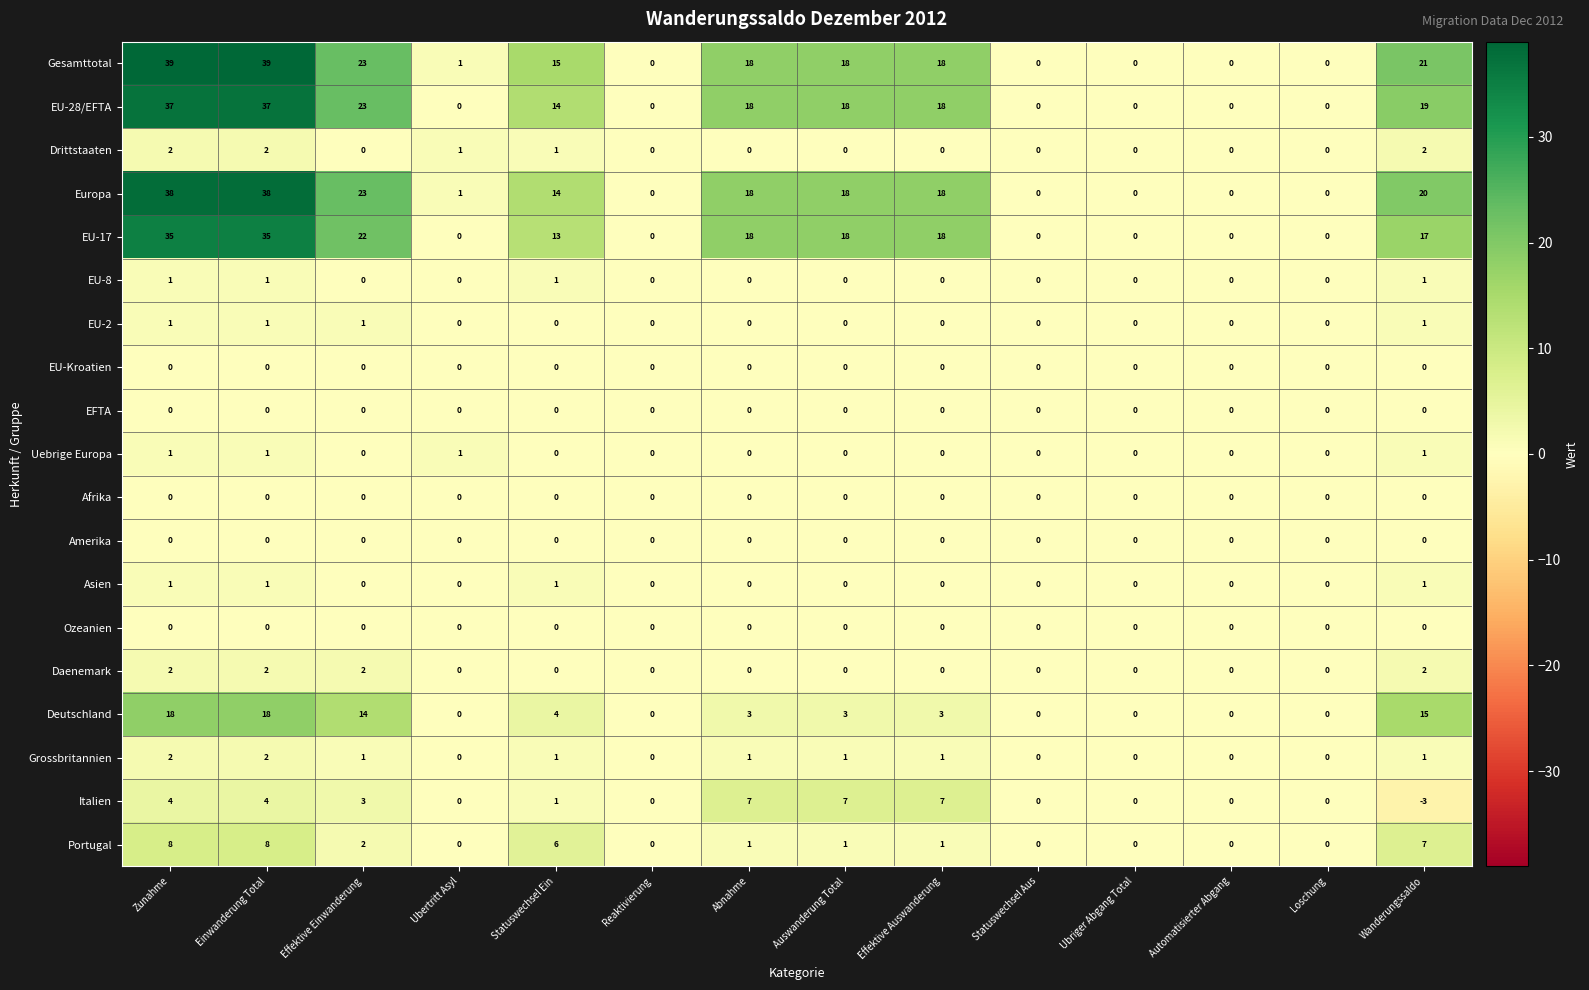

Which series has the largest total across all categories?

Gesamttotal